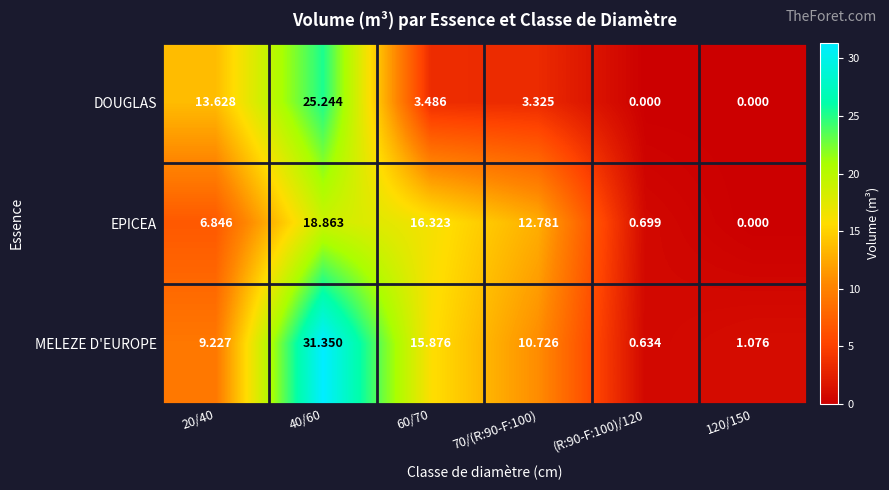

How many data points in MELEZE D'EUROPE are above 10?

3